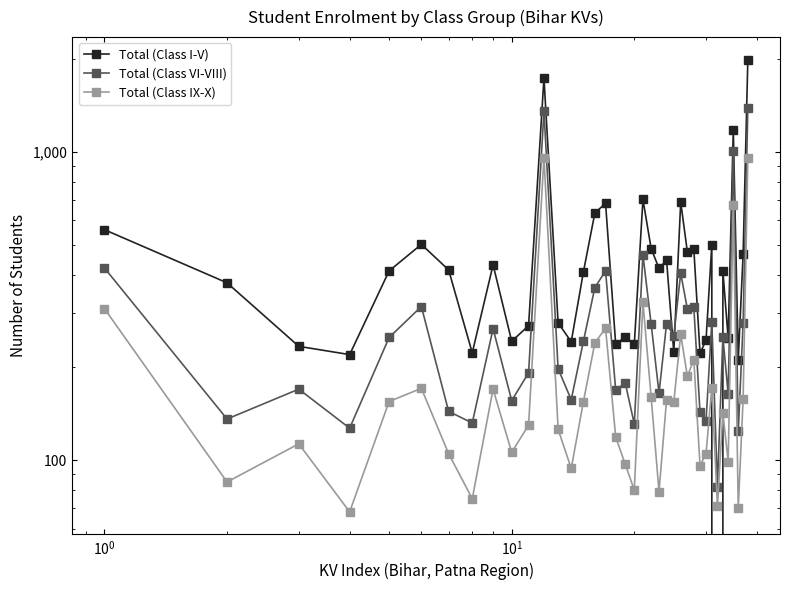

List the series in order of their overall mean, lowest first.

Total (Class IX-X), Total (Class VI-VIII), Total (Class I-V)